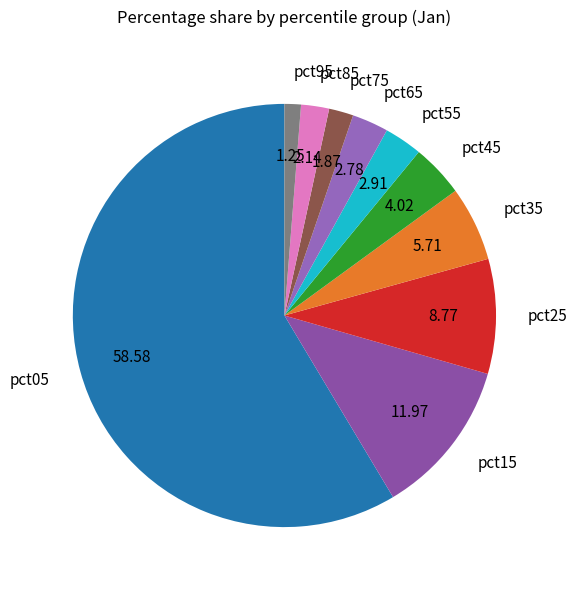

Which slice is the smallest?

pct95